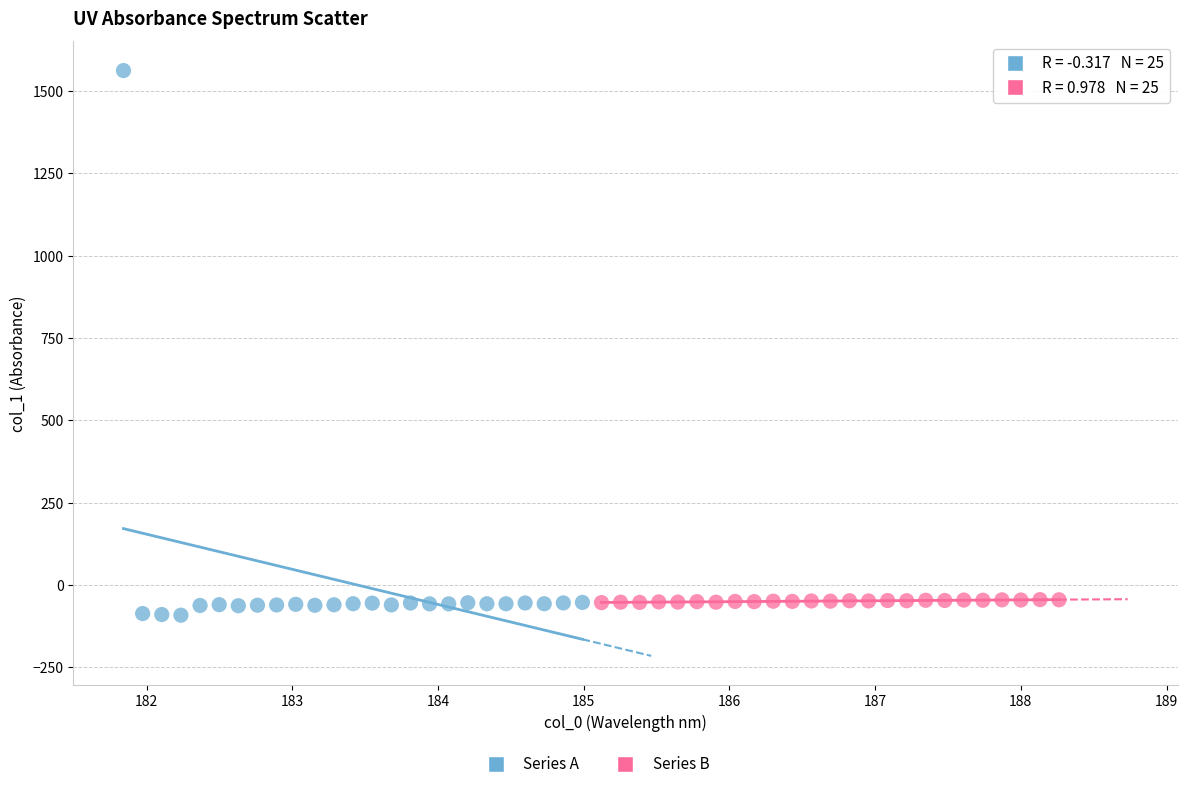

Which series has the largest Y range (max minus min)?

Series A